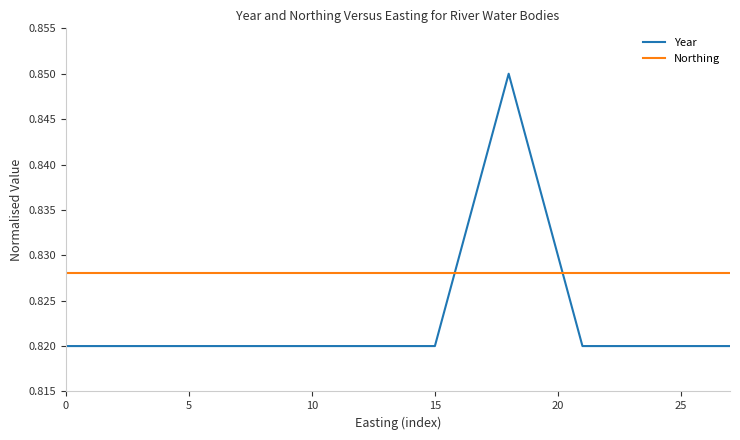

True or false: Year and Northing intersect in this chart.

True